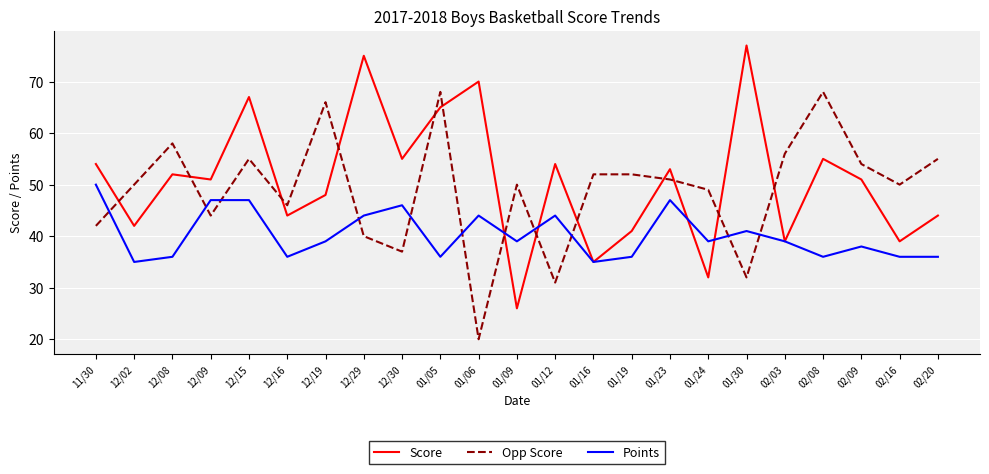

Reading left to right, extract all data points from this chart.

Score: 11/30=54	12/02=42	12/08=52	12/09=51	12/15=67	12/16=44	12/19=48	12/29=75	12/30=55	01/05=65	01/06=70	01/09=26	01/12=54	01/16=35	01/19=41	01/23=53	01/24=32	01/30=77	02/03=39	02/08=55	02/09=51	02/16=39	02/20=44
Opp Score: 11/30=42	12/02=50	12/08=58	12/09=44	12/15=55	12/16=46	12/19=66	12/29=40	12/30=37	01/05=68	01/06=20	01/09=50	01/12=31	01/16=52	01/19=52	01/23=51	01/24=49	01/30=32	02/03=56	02/08=68	02/09=54	02/16=50	02/20=55
Points: 11/30=50	12/02=35	12/08=36	12/09=47	12/15=47	12/16=36	12/19=39	12/29=44	12/30=46	01/05=36	01/06=44	01/09=39	01/12=44	01/16=35	01/19=36	01/23=47	01/24=39	01/30=41	02/03=39	02/08=36	02/09=38	02/16=36	02/20=36